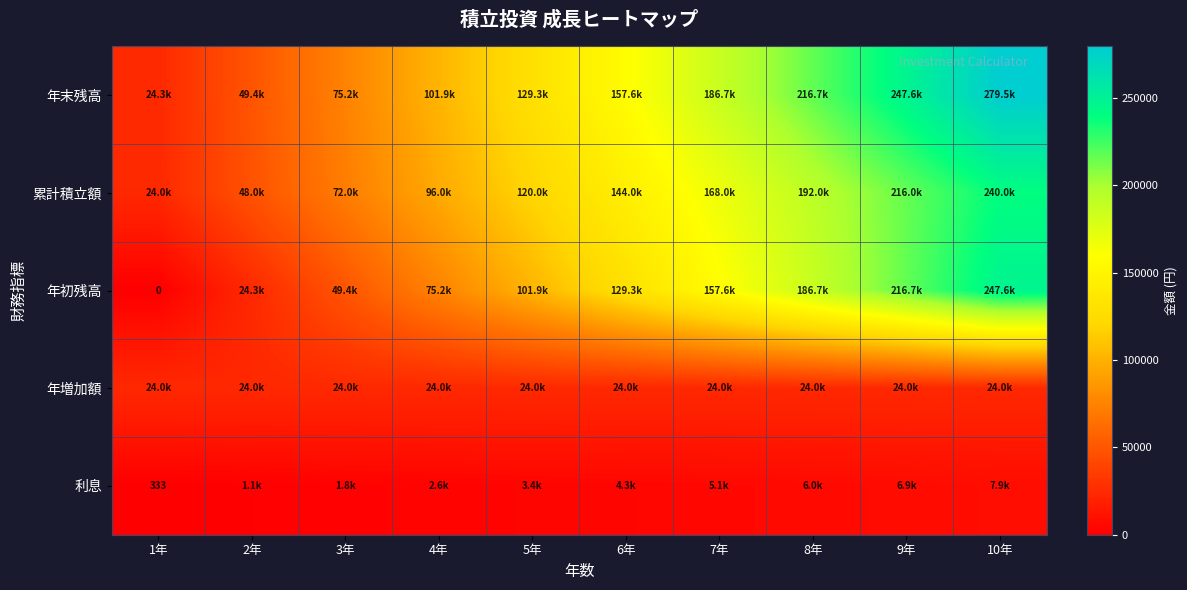

What is the spread (max minus min) of values at 10年?

271618.5